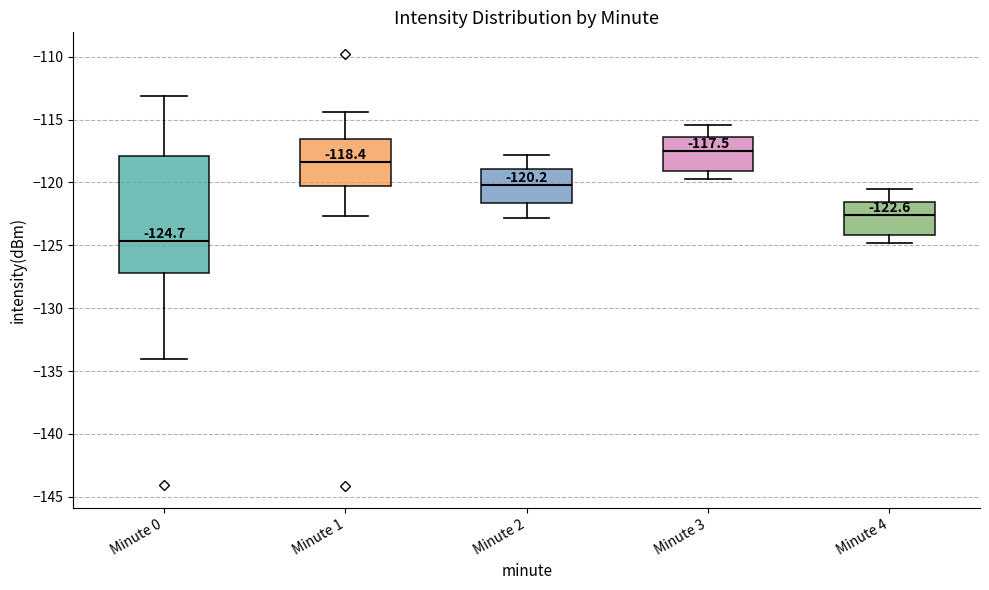

Which box is the tallest, from its lower edge to its upper edge?

Minute 0